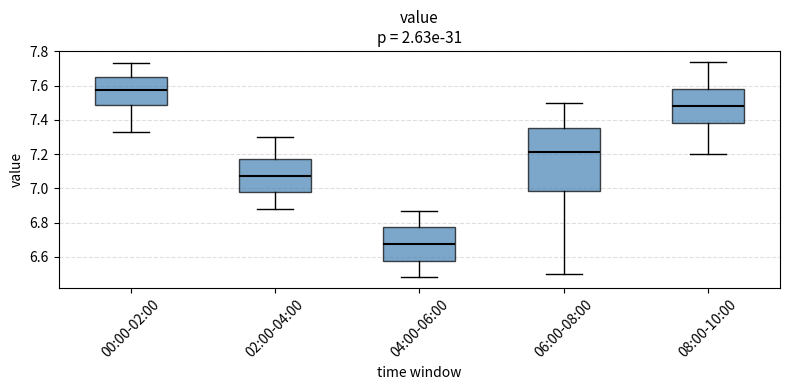

Which box is the tallest, from its lower edge to its upper edge?

06:00-08:00